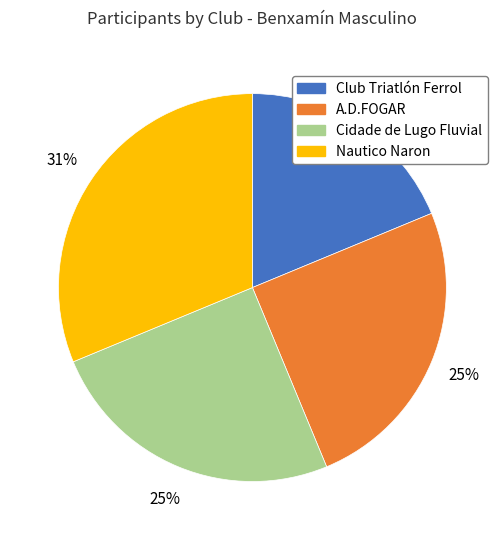

True or false: A.D.FOGAR accounts for 38% of the total.

False